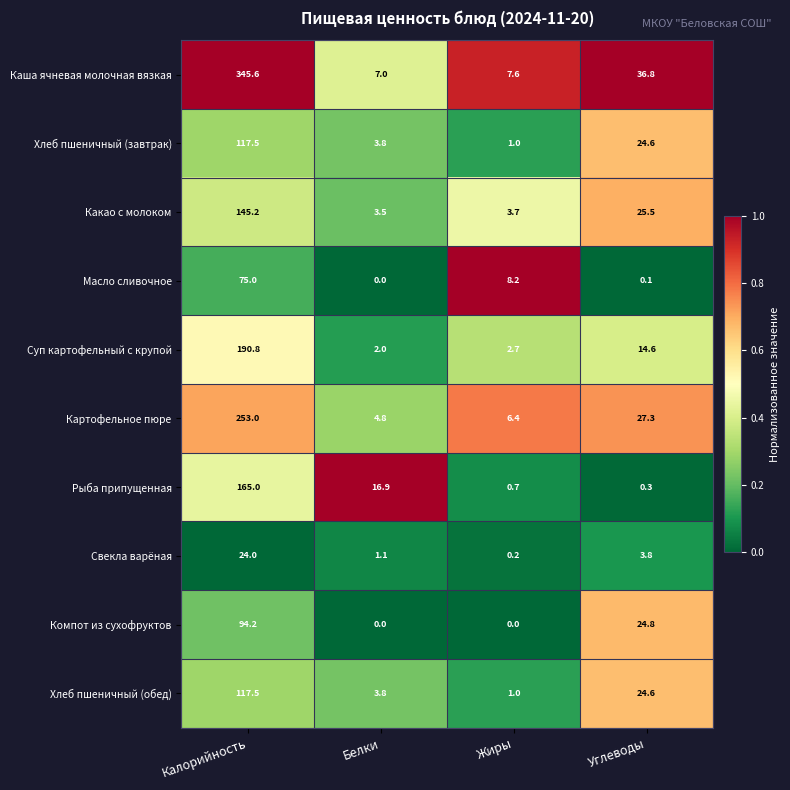

At which category is the sum across all series the highest?

Калорийность